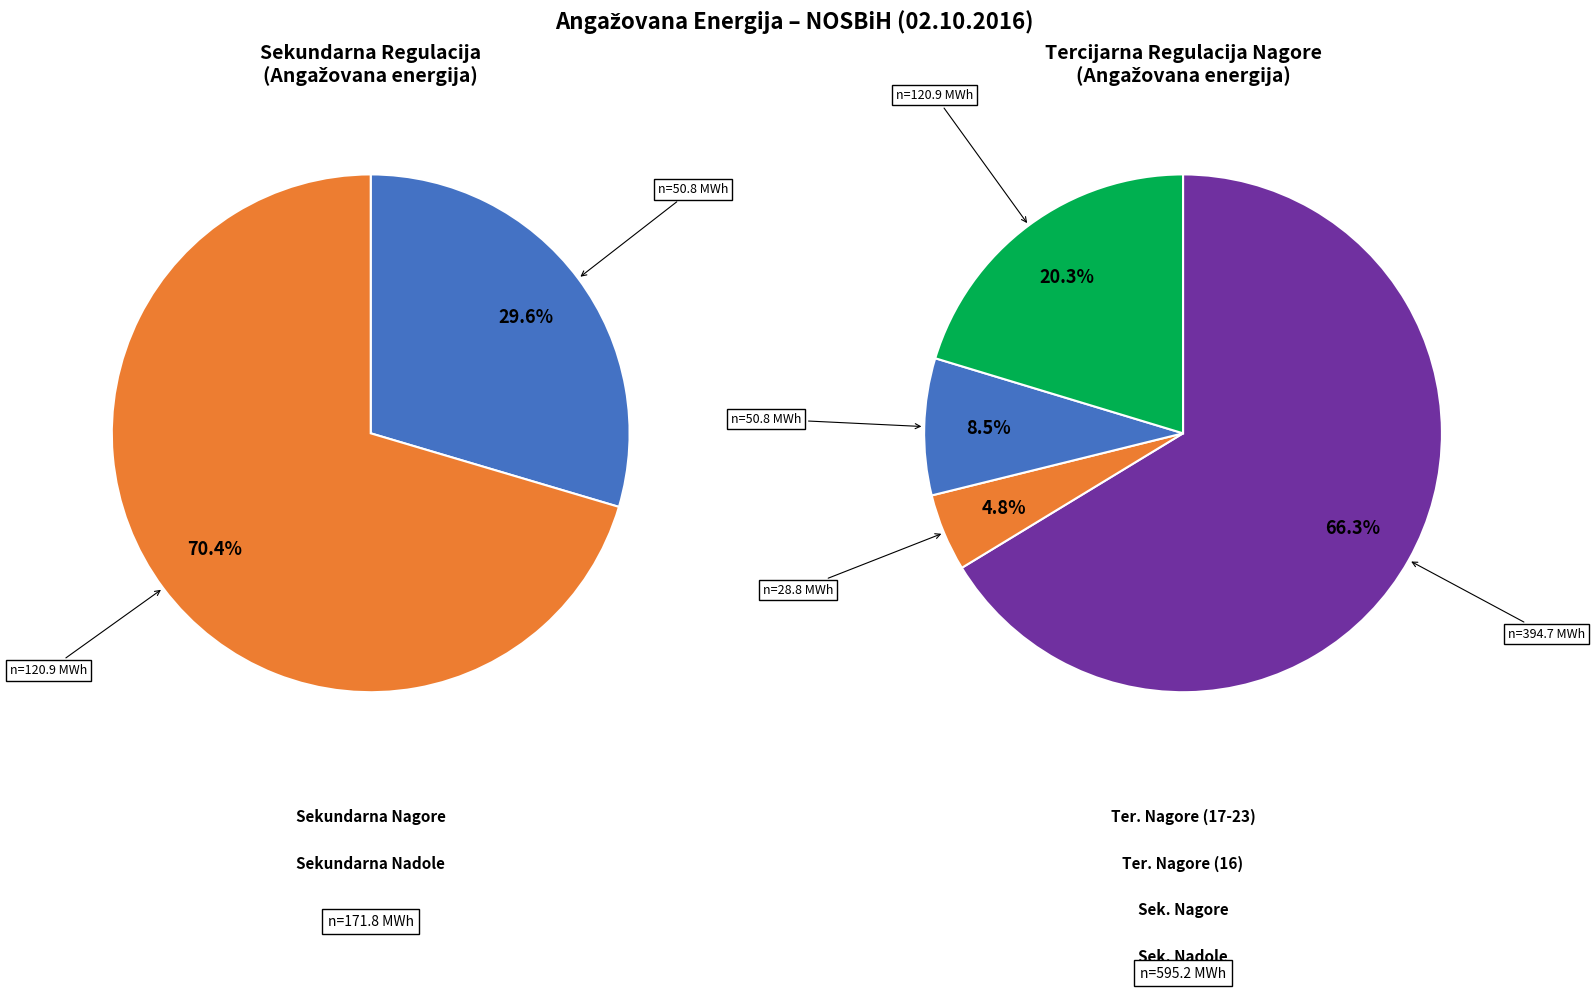

True or false: 5 accounts for 1% of the total.

False